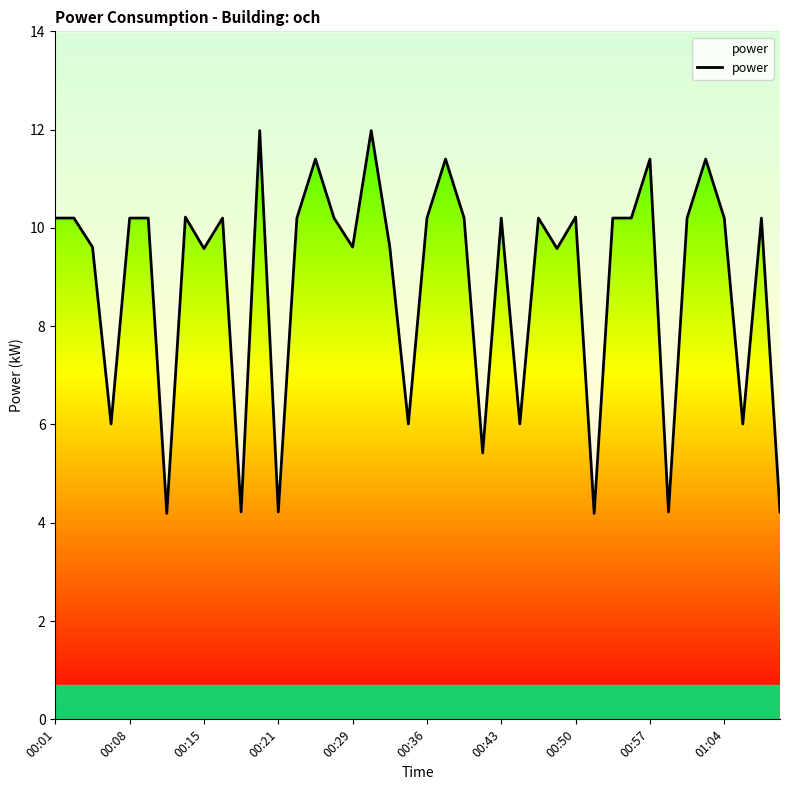

What is the average value?

8.9